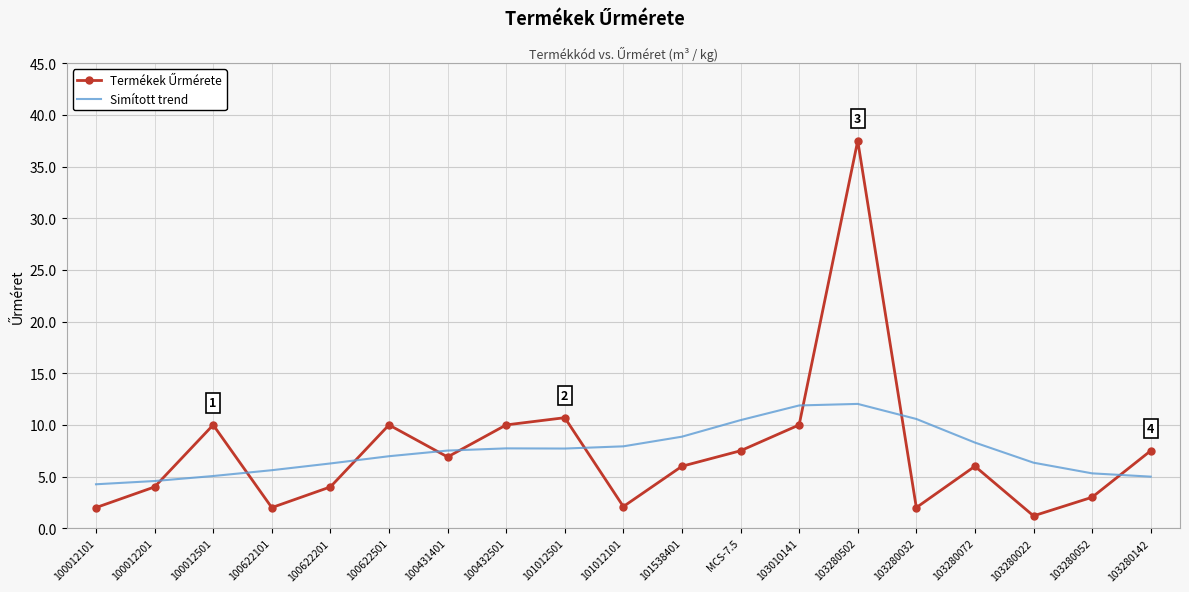

What position from the right is 101012501?

11